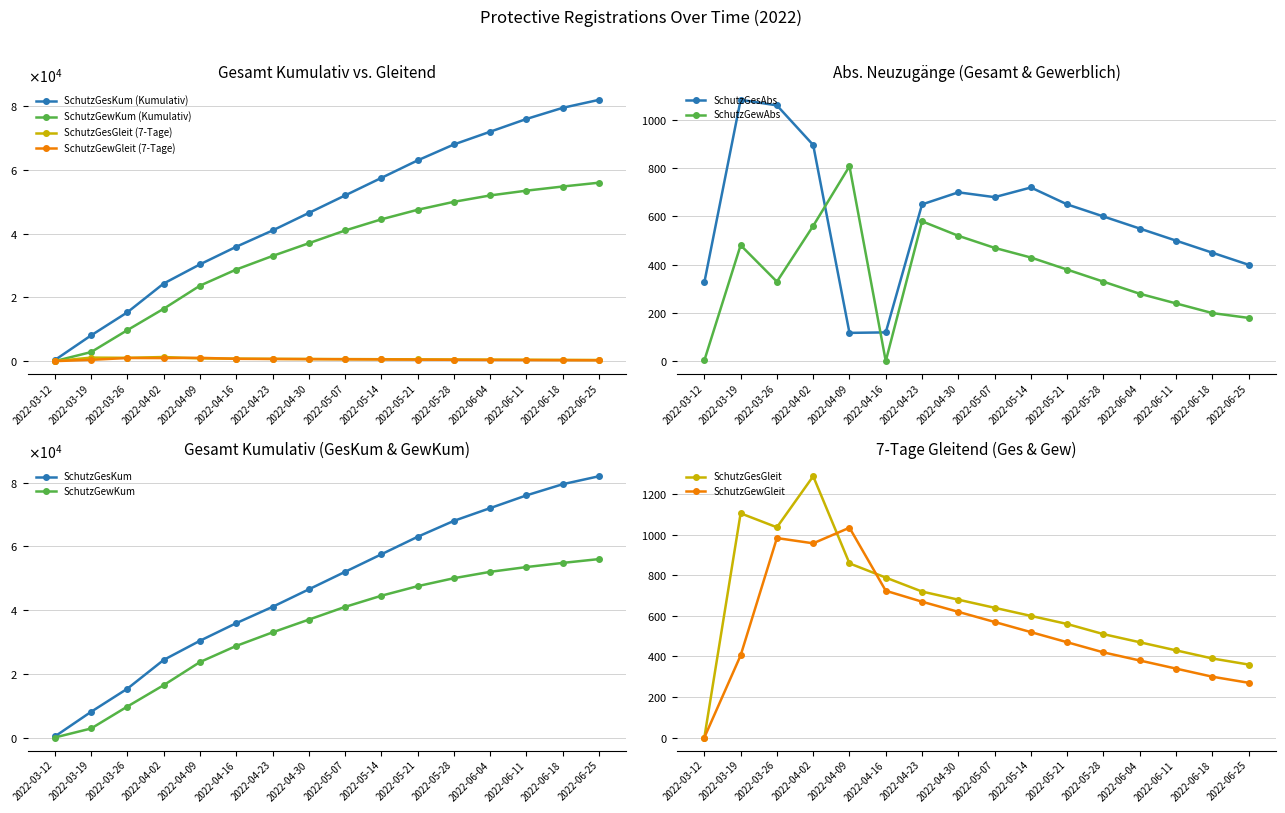

Is it true that SchutzGewGleit equals 724 at 2022-04-16?

True